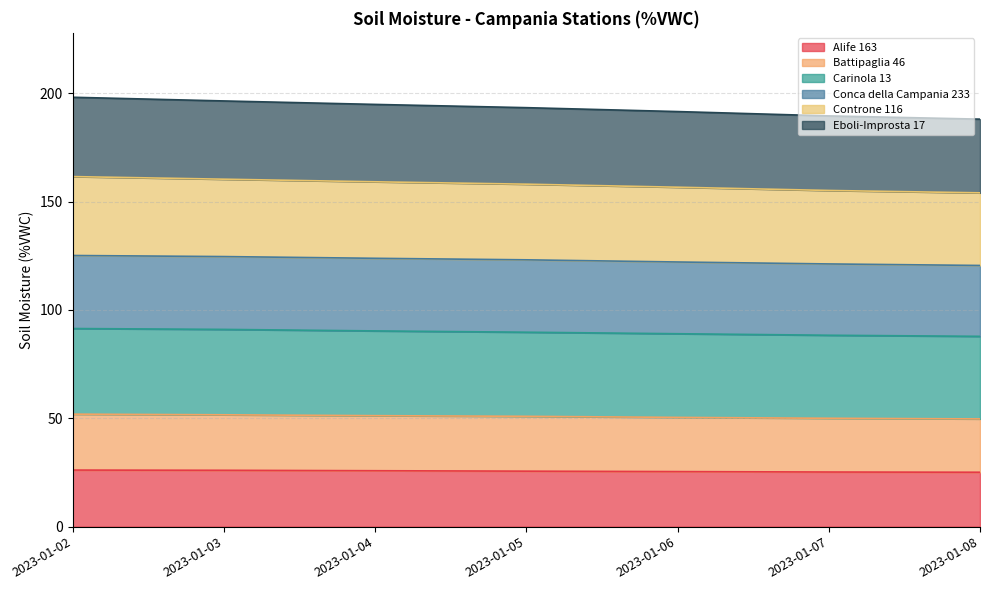

The Alife 163 series shows 25.4 at 2023-01-06. True or false?

True